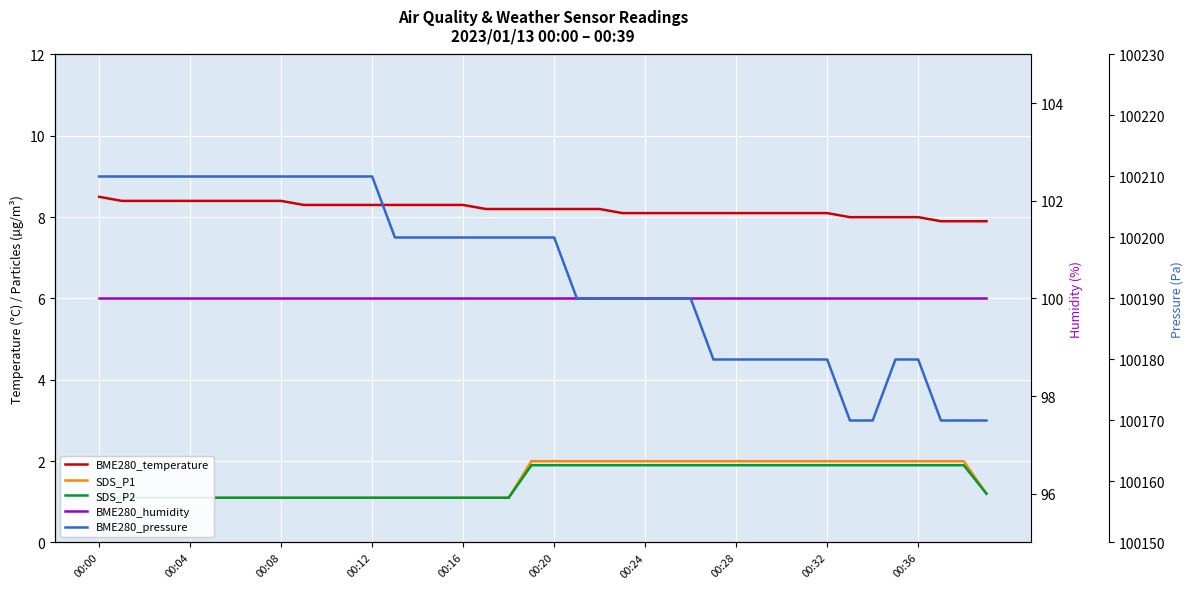

True or false: SDS_P1 and BME280_humidity cross at least once.

False